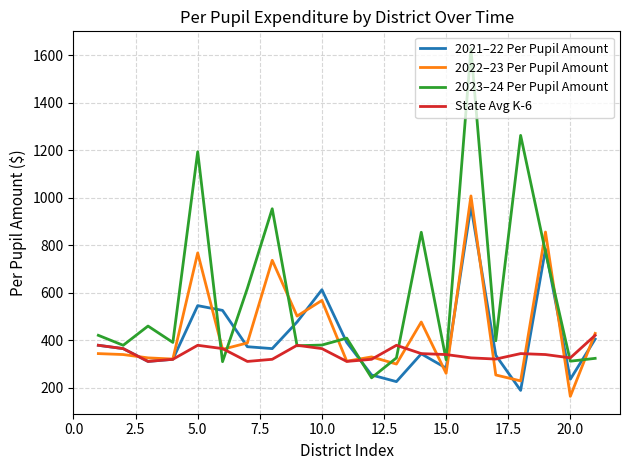

What are all the series names shown in the legend?

2021–22 Per Pupil Amount, 2022–23 Per Pupil Amount, 2023–24 Per Pupil Amount, State Avg K-6